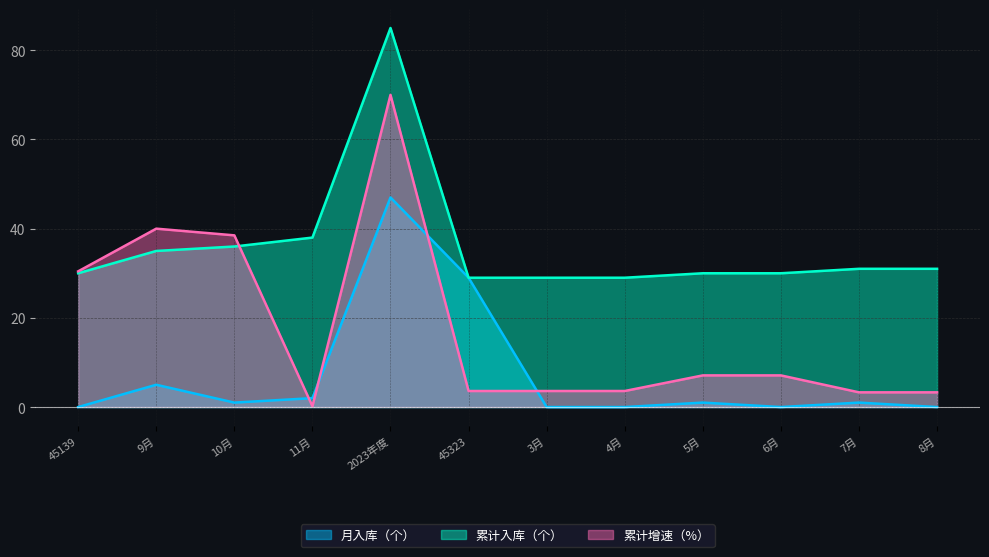

How many interior local peaks does the 累计增速（%） series have?

2